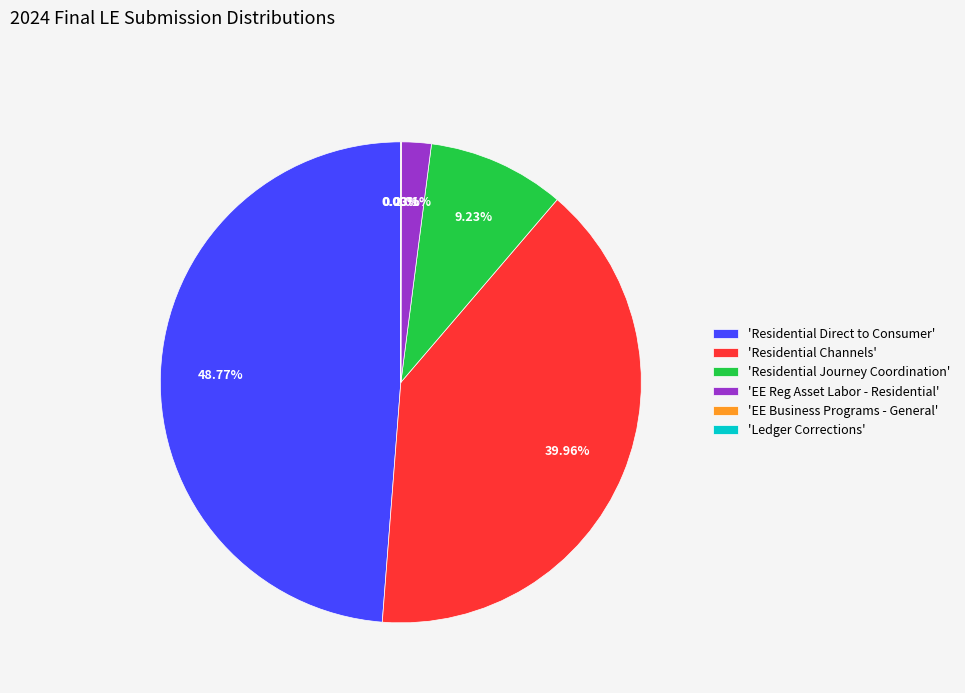

To the nearest percent, what percentage of the pie is Residential Journey Coordination?

9%